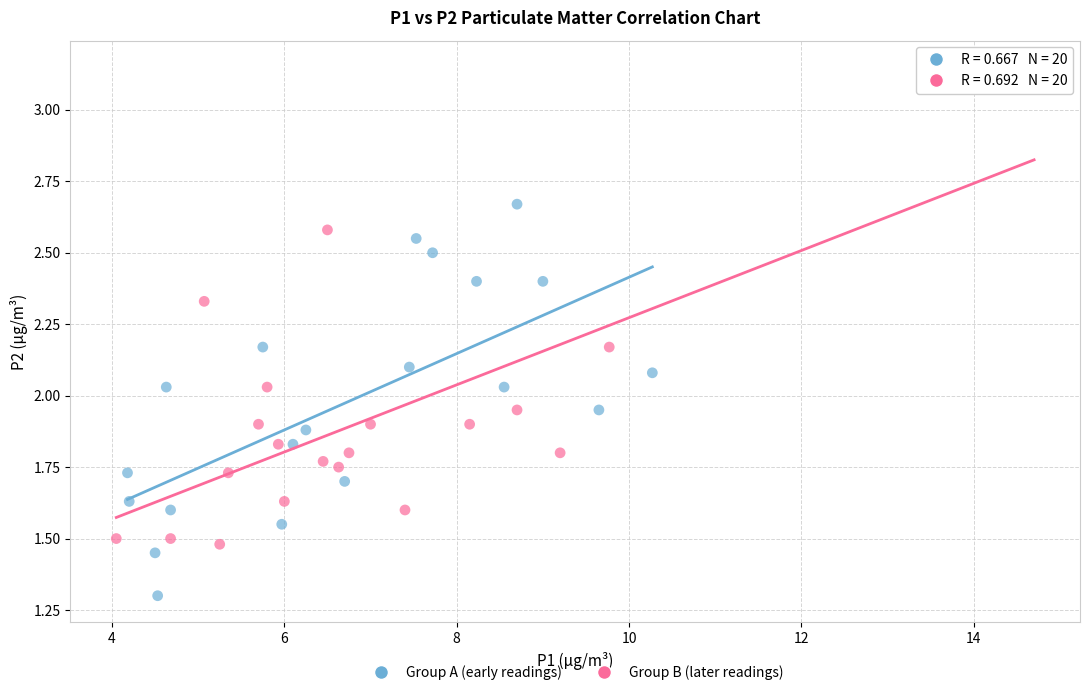

Which series contains the lowest Y value?

Group A (early readings)